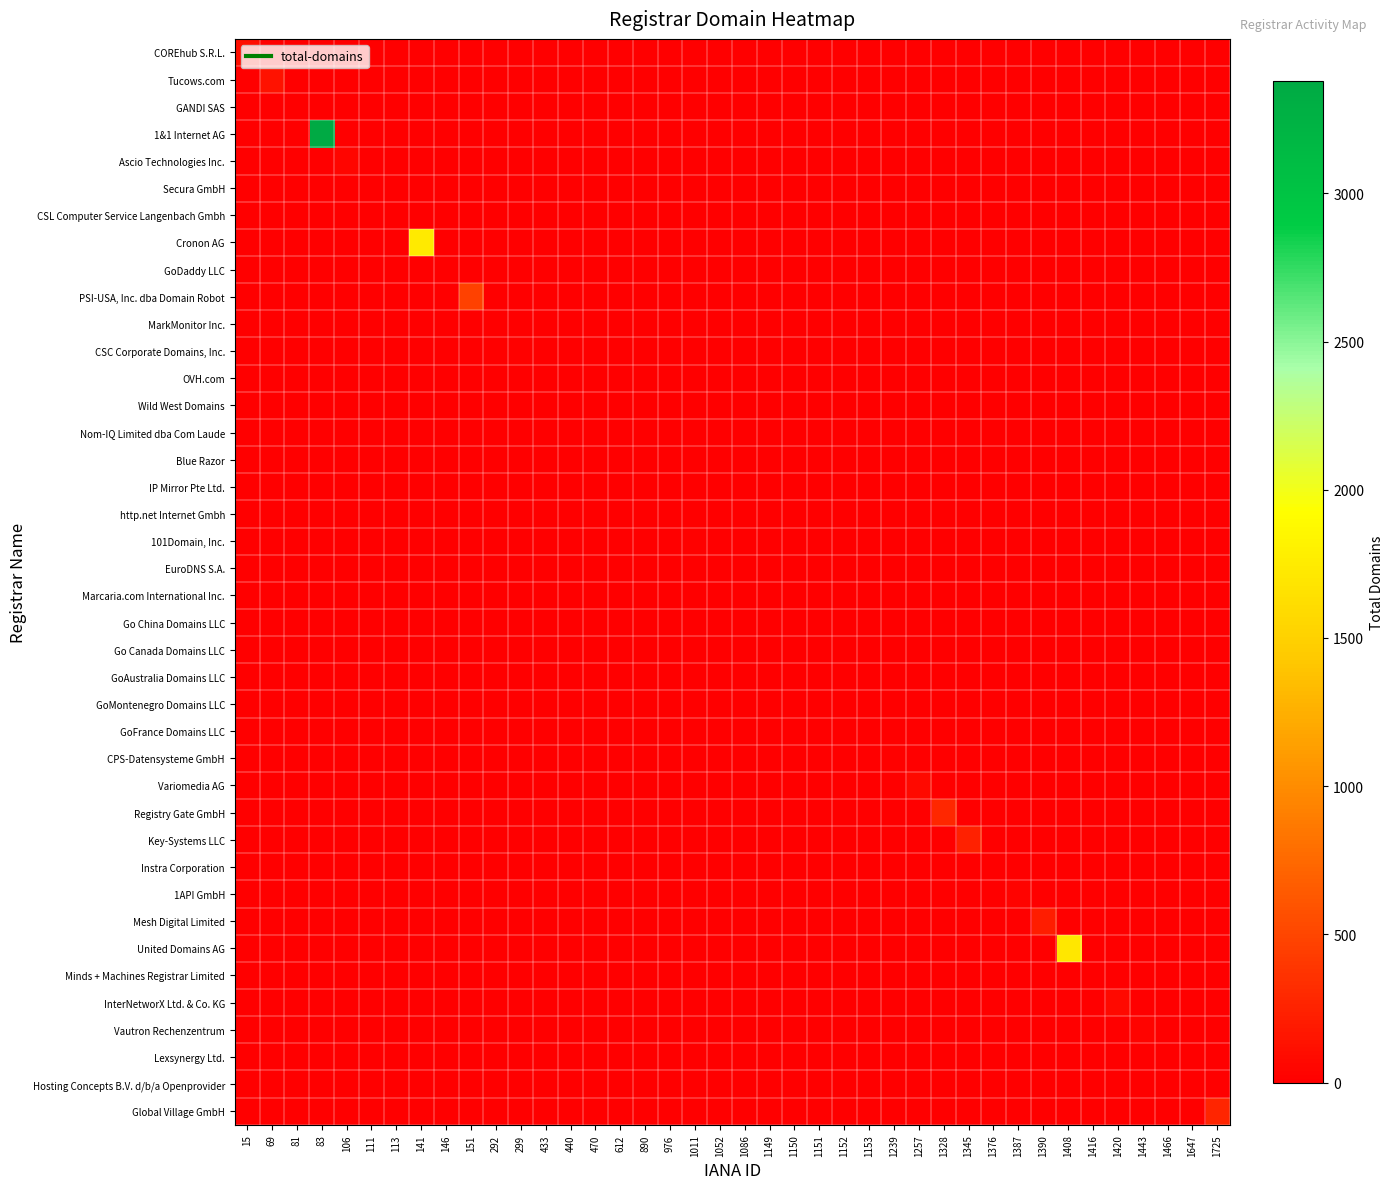

Rank the series by their maximum value, from highest to lowest.

1&1 Internet AG, Cronon AG, United Domains AG, PSI-USA, Inc. dba Domain Robot, Registry Gate GmbH, Global Village GmbH, Key-Systems LLC, Mesh Digital Limited, Tucows.com, COREhub S.R.L., InterNetworX Ltd. & Co. KG, Variomedia AG, Ascio Technologies Inc., Vautron Rechenzentrum, 1API GmbH, CSC Corporate Domains, Inc., 101Domain, Inc., CPS-Datensysteme GmbH, Secura GmbH, CSL Computer Service Langenbach Gmbh, EuroDNS S.A., MarkMonitor Inc., Nom-IQ Limited dba Com Laude, Minds + Machines Registrar Limited, GoDaddy LLC, http.net Internet Gmbh, Lexsynergy Ltd., Hosting Concepts B.V. d/b/a Openprovider, GANDI SAS, OVH.com, Wild West Domains, Blue Razor, IP Mirror Pte Ltd., Marcaria.com International Inc., Go China Domains LLC, Go Canada Domains LLC, GoAustralia Domains LLC, GoMontenegro Domains LLC, GoFrance Domains LLC, Instra Corporation